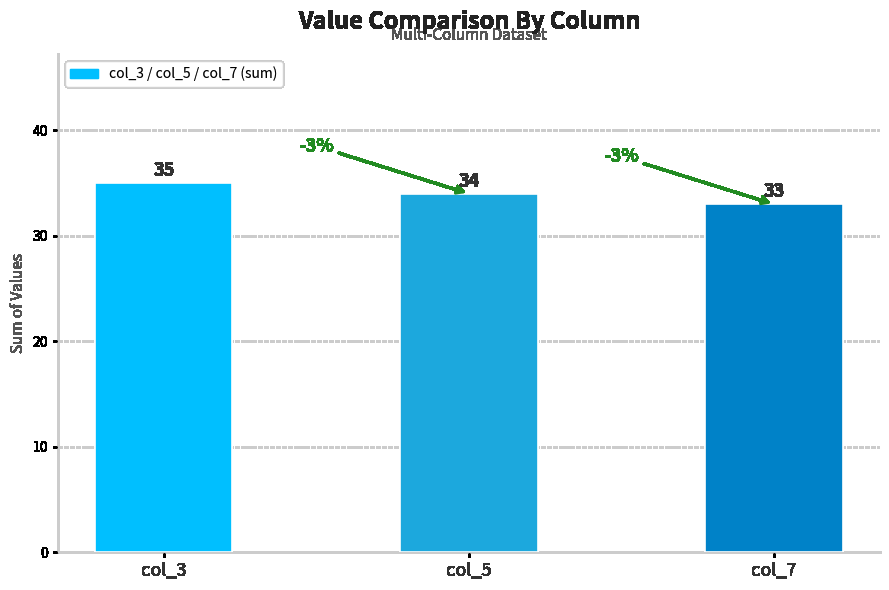

What is the ratio of the value at col_5 to the value at col_3?

1.0